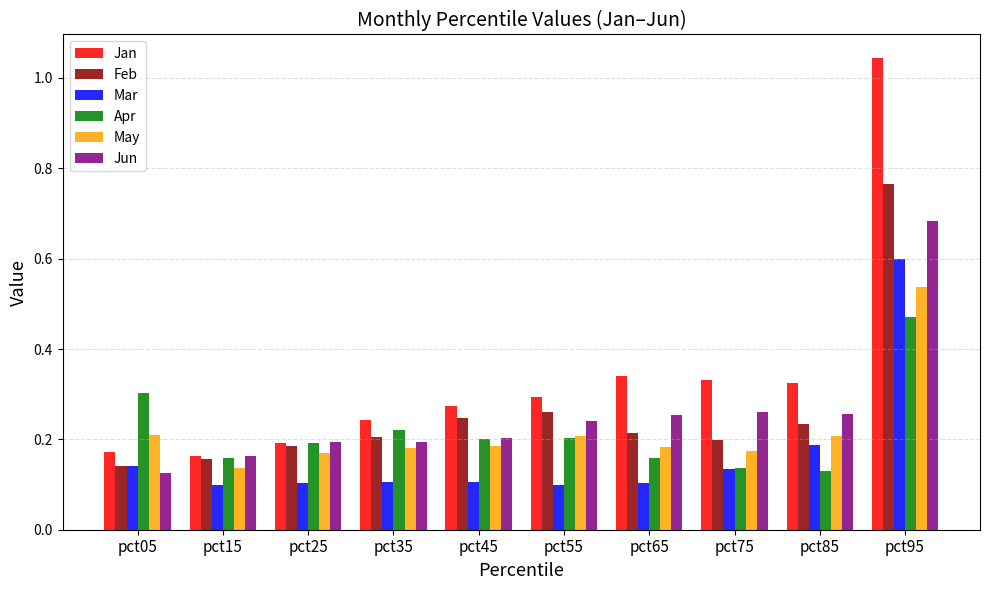

What is the difference between the maximum and second lowest values in the Jan series?

0.9